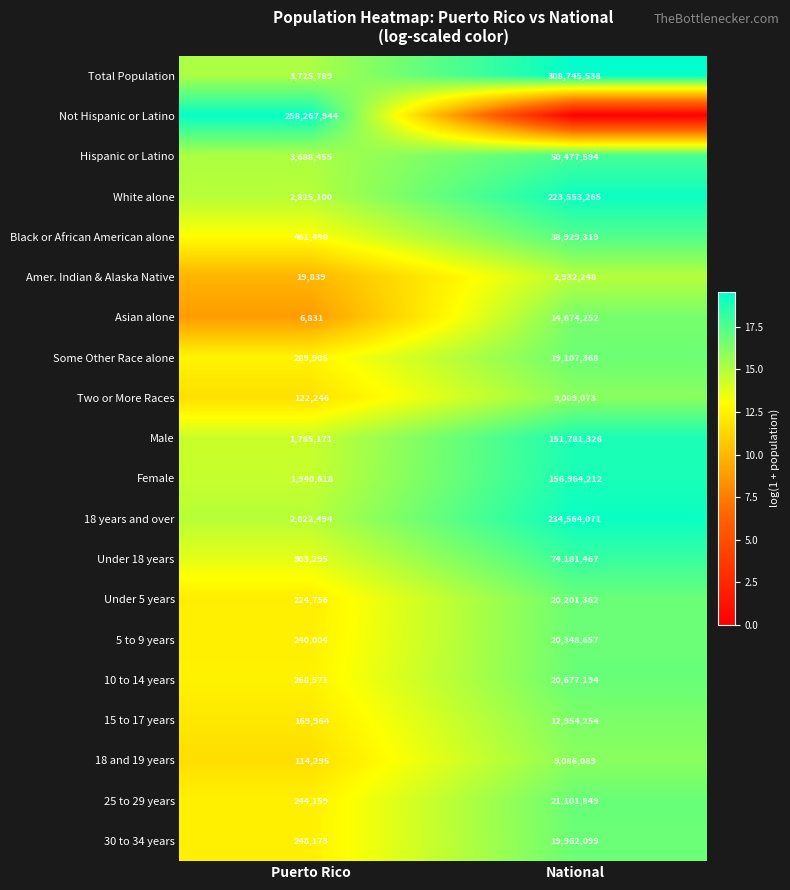

At which label is Amer. Indian & Alaska Native closest to 1476043?

Puerto Rico